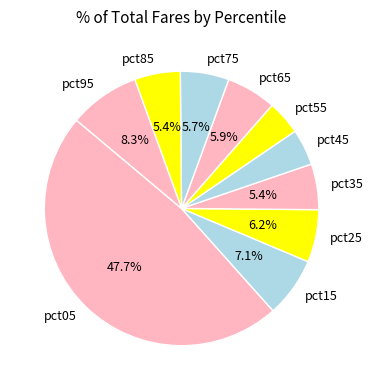

Does pct85 represent more than half of the total?

No